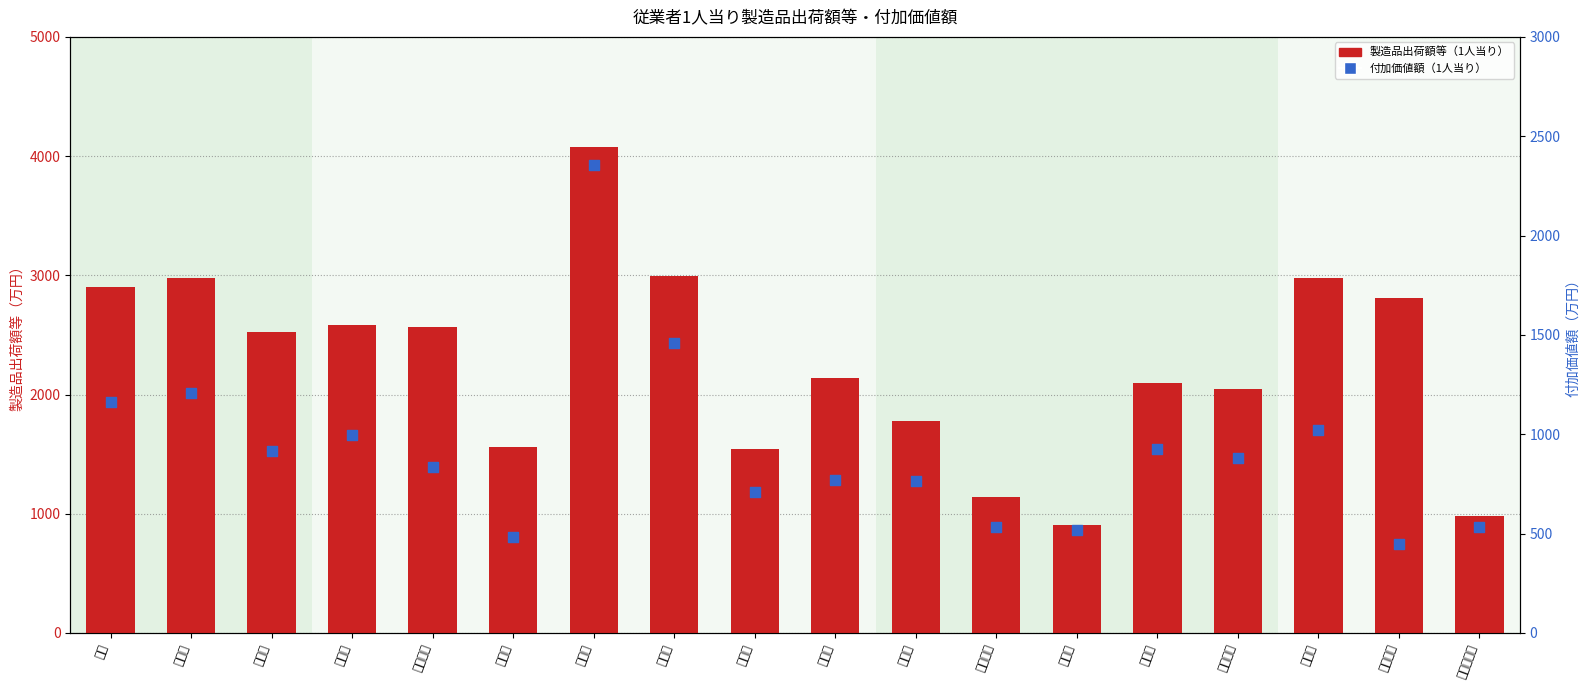

What are all the series names shown in the legend?

製造品出荷額等（1人当り）, 付加価値額（1人当り）